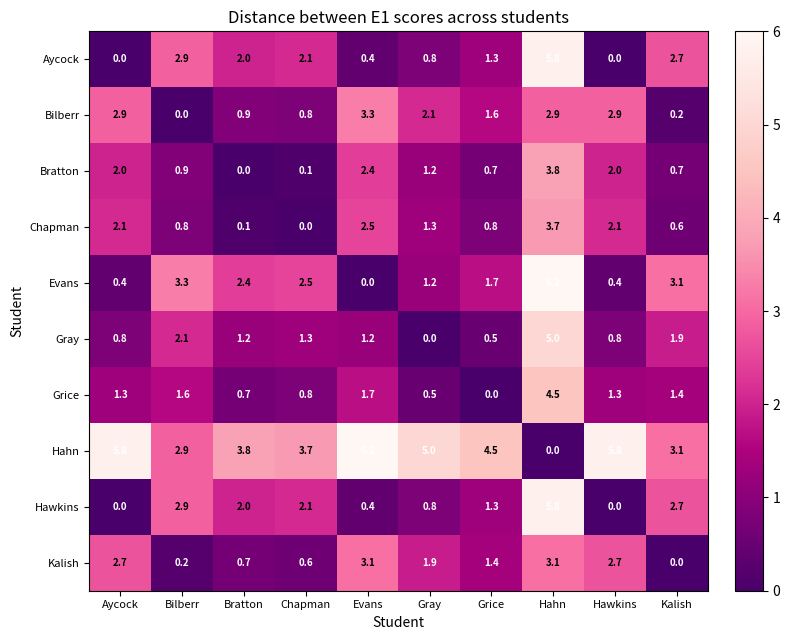

Is it true that Bratton equals 3.1 at Hawkins?

False